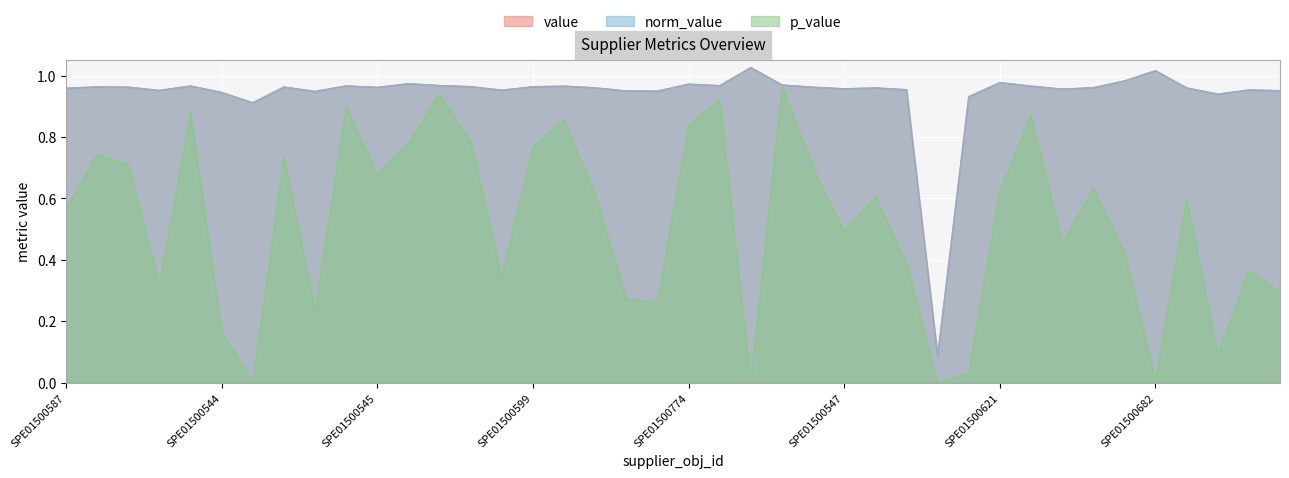

At which label is p_value closest to 0?

SPE01500603